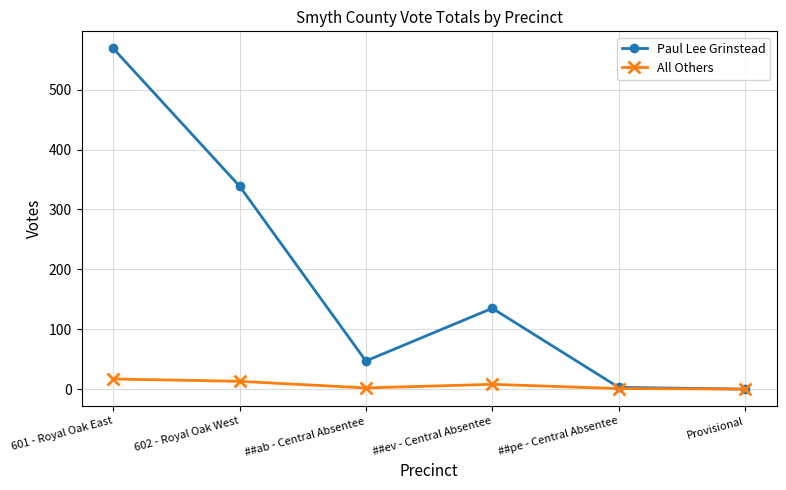

True or false: All Others has more than 2 points higher than both neighbors.

False